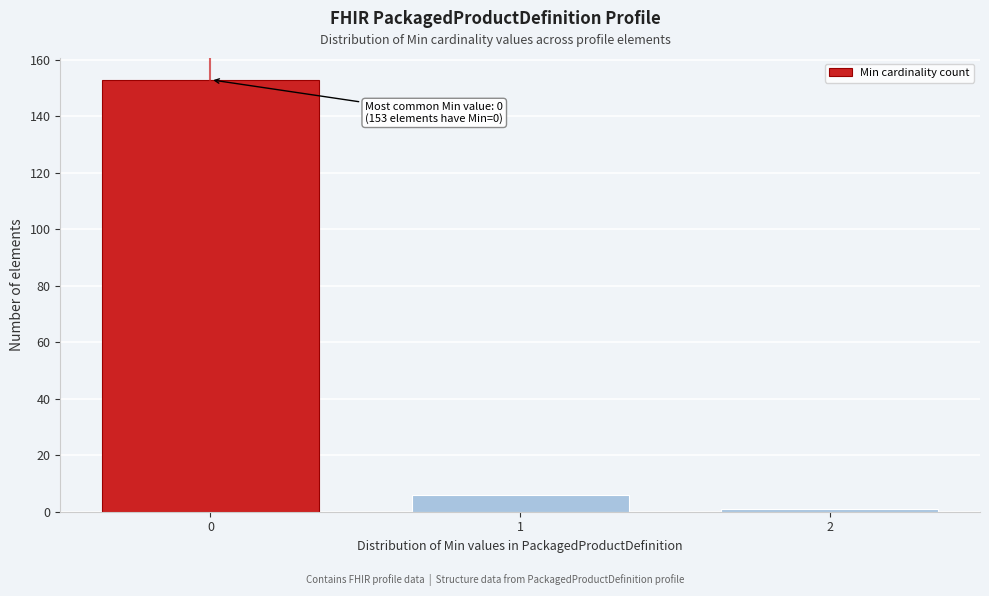

Reading right to left, list all the values displayed in this chart.

1	6	153